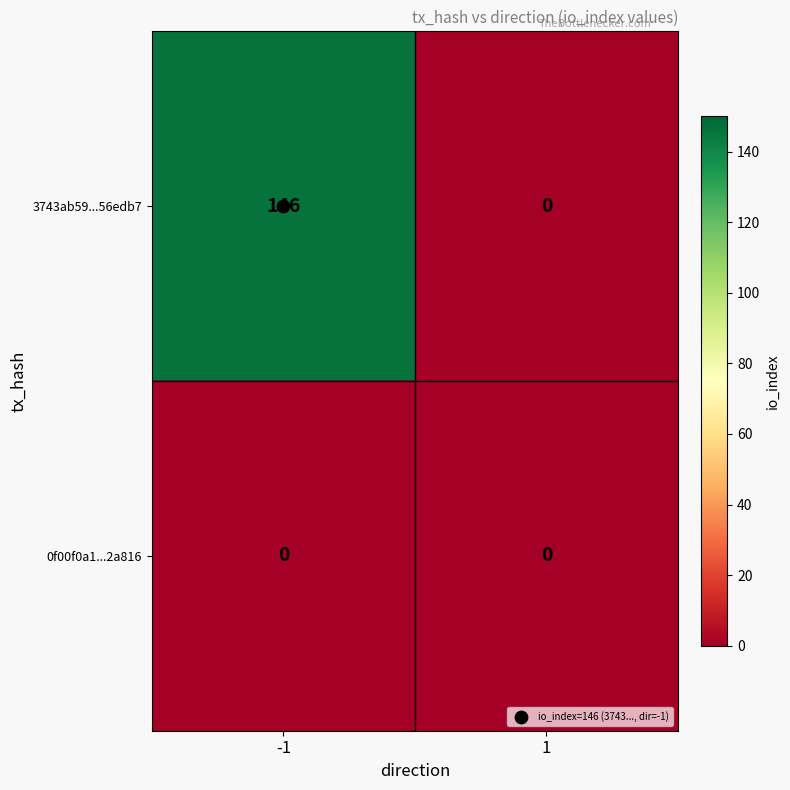

Count the number of categories in the chart.

2